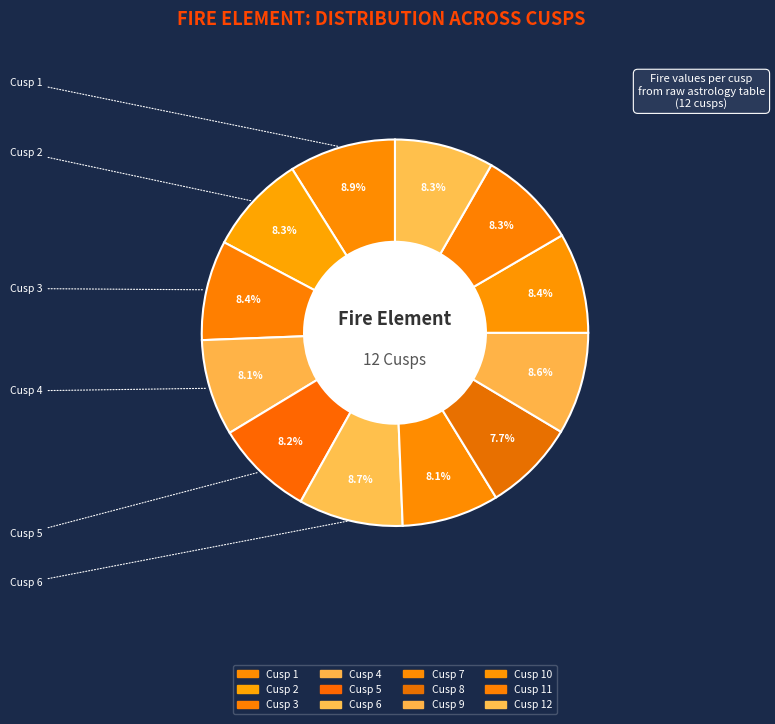

How many segments does this pie chart have?

12